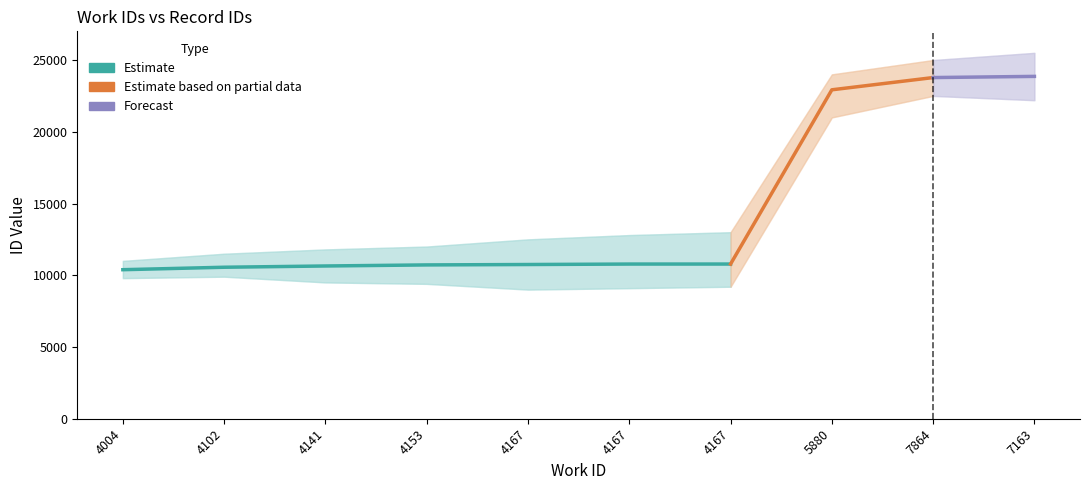

How many lines are shown in the chart?

1